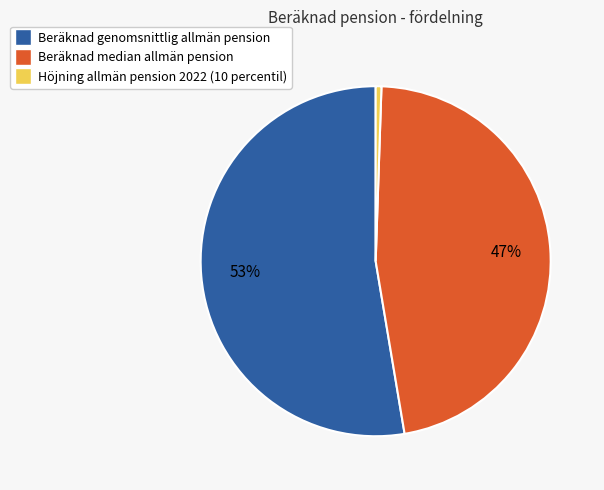

Count the number of slices in the pie.

3